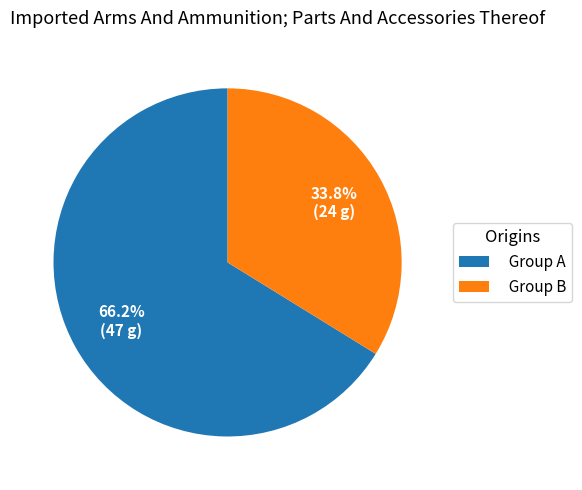

What percentage do Group B and Group A together represent?

100.0%